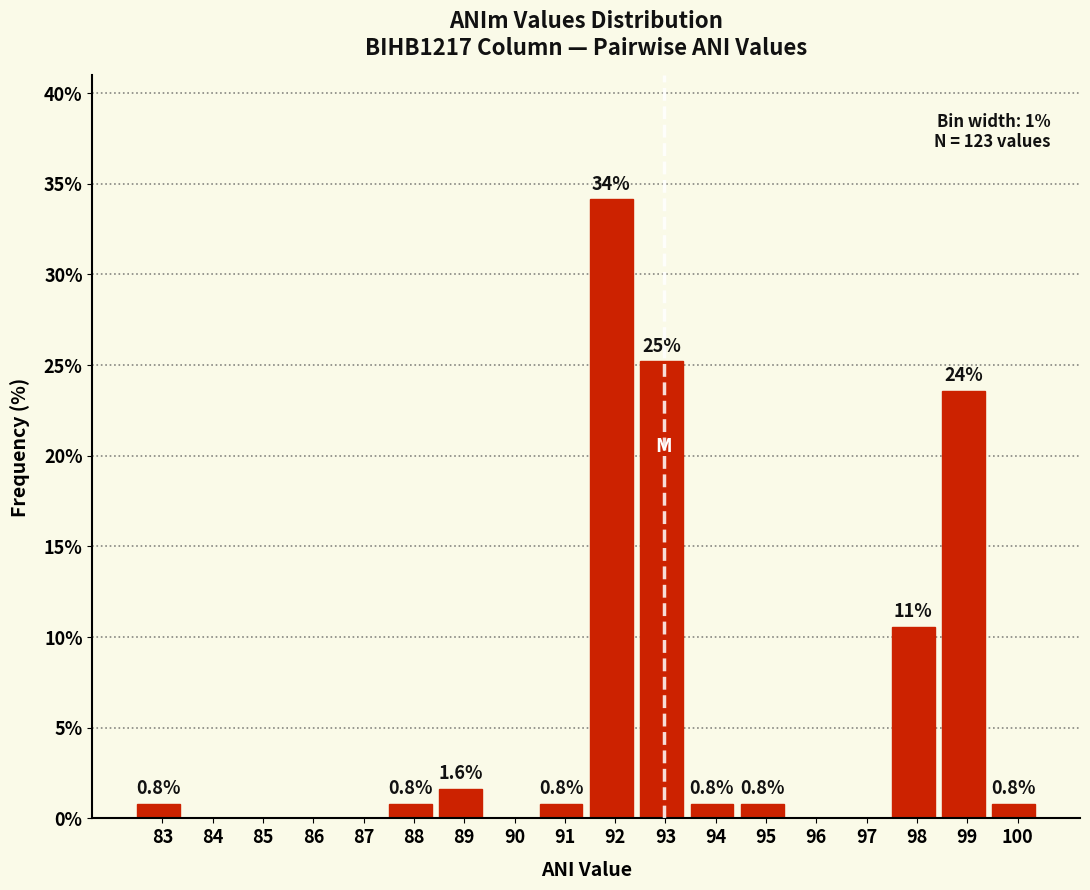

Reading right to left, extract all data points from this chart.

100=0.8	99=23.6	98=10.6	97=0.0	96=0.0	95=0.8	94=0.8	93=25.2	92=34.1	91=0.8	90=0.0	89=1.6	88=0.8	87=0.0	86=0.0	85=0.0	84=0.0	83=0.8